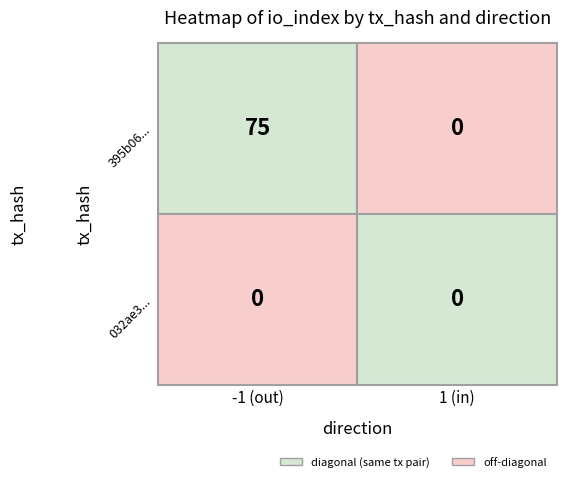

List the labels in order of 395b06737e5ff553504c18b8ead8df0c028c411 value, smallest first.

1, -1